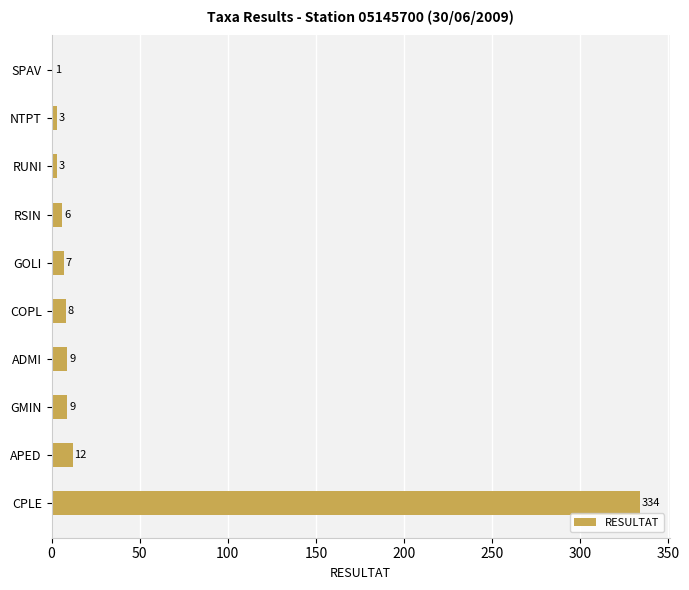

Which category has the highest value across all series?

CPLE